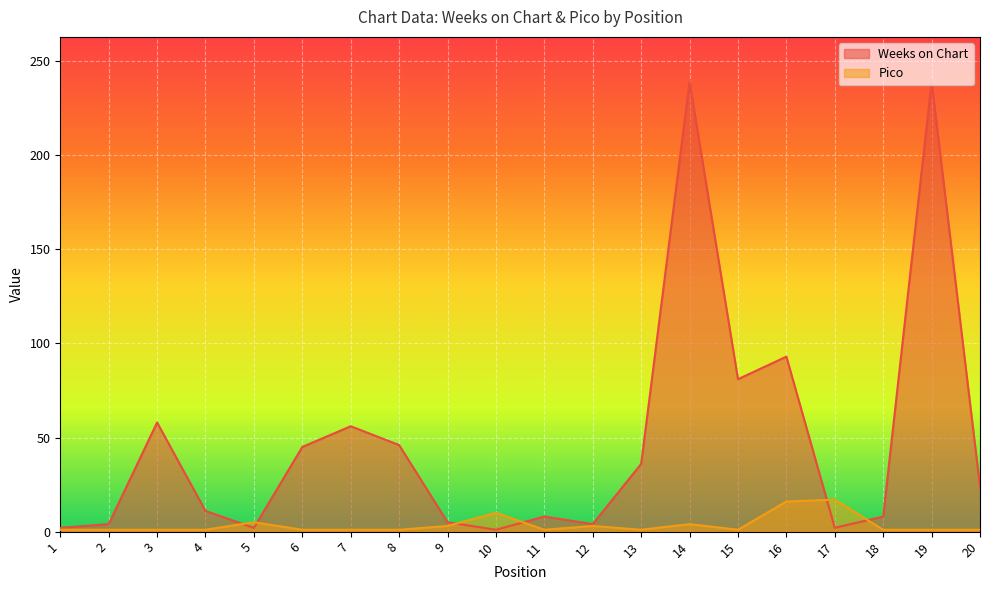

Count the number of data series in this chart.

2